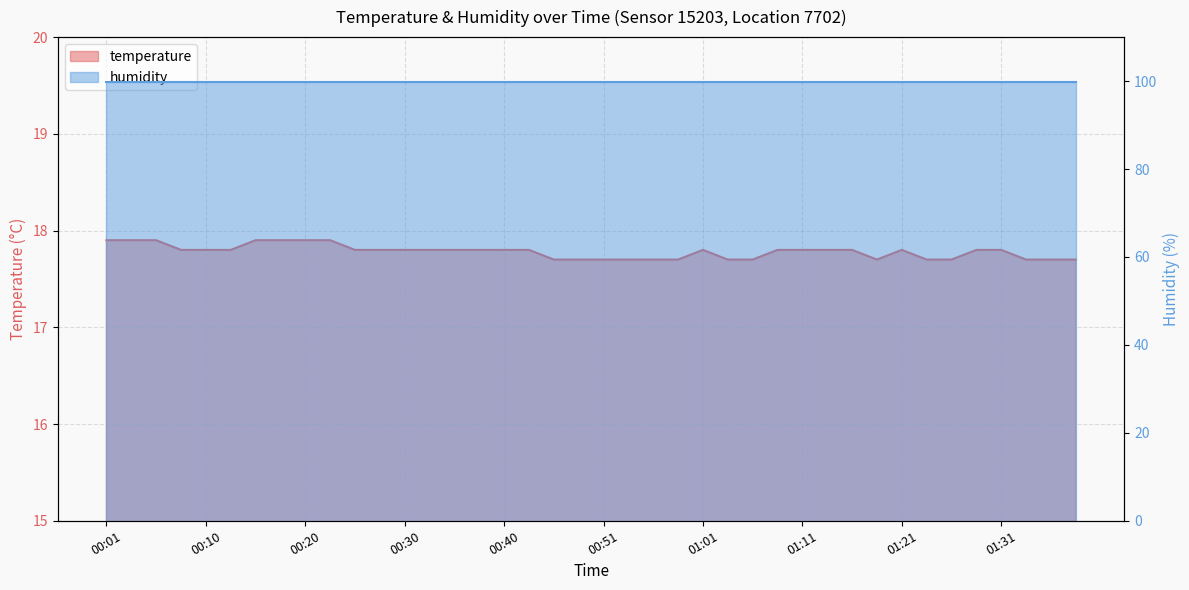

Count the number of categories in the chart.

40